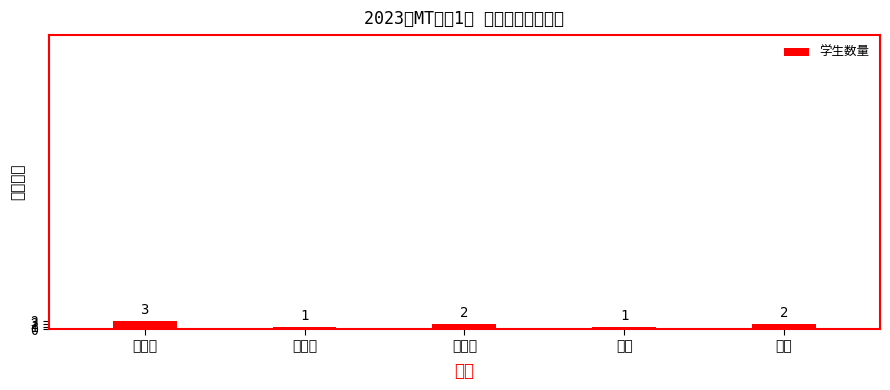

At which label does the data first exceed 2?

雷良海